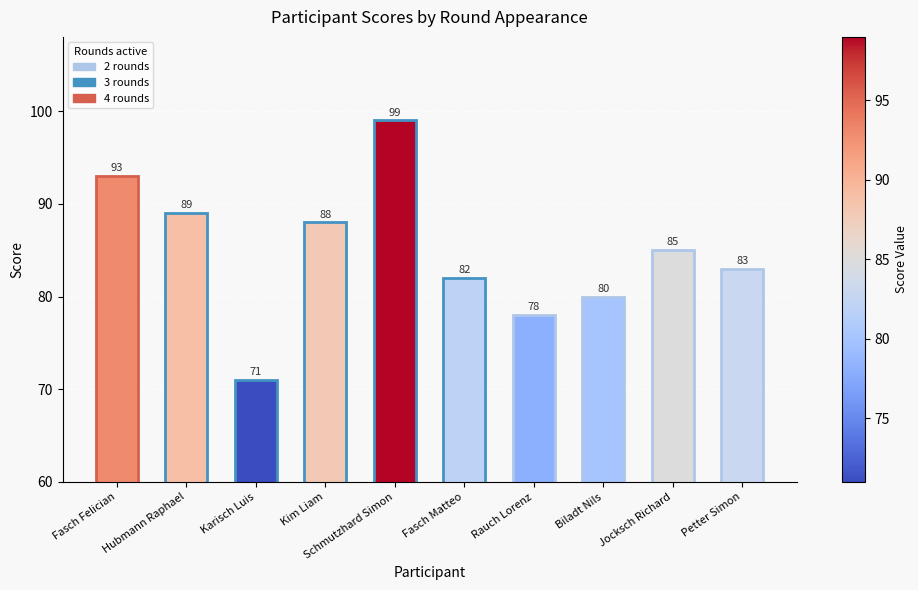

What position from the left is Petter Simon?

10